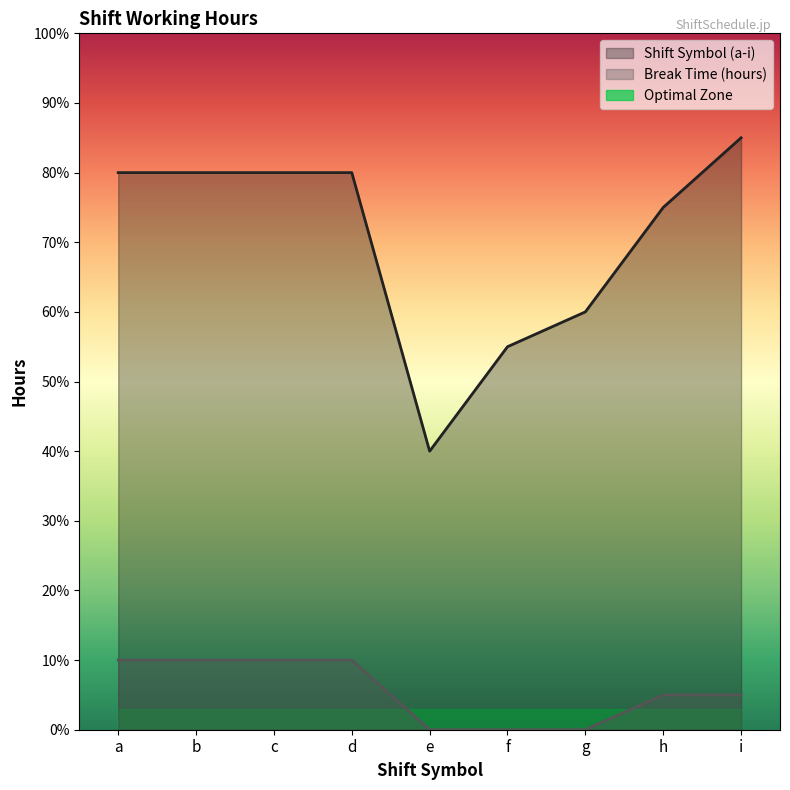

How many interior local valleys does the Shift Symbol (a-i) series have?

1